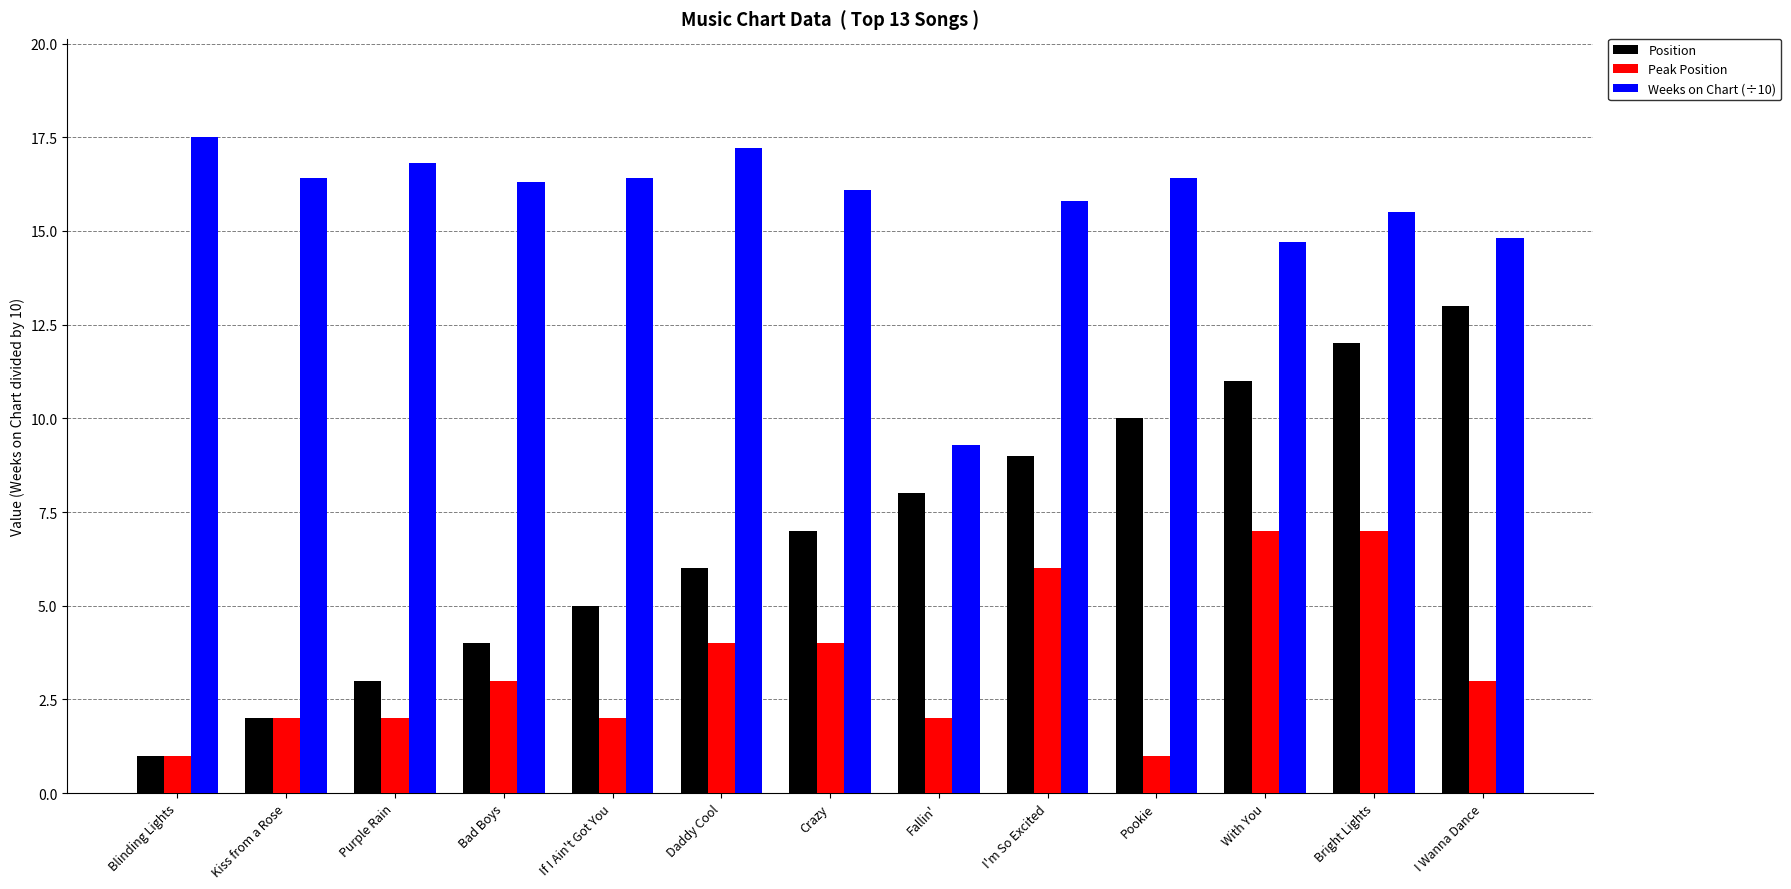

What is the value of the Position bar at the 1st from the left?

1.0